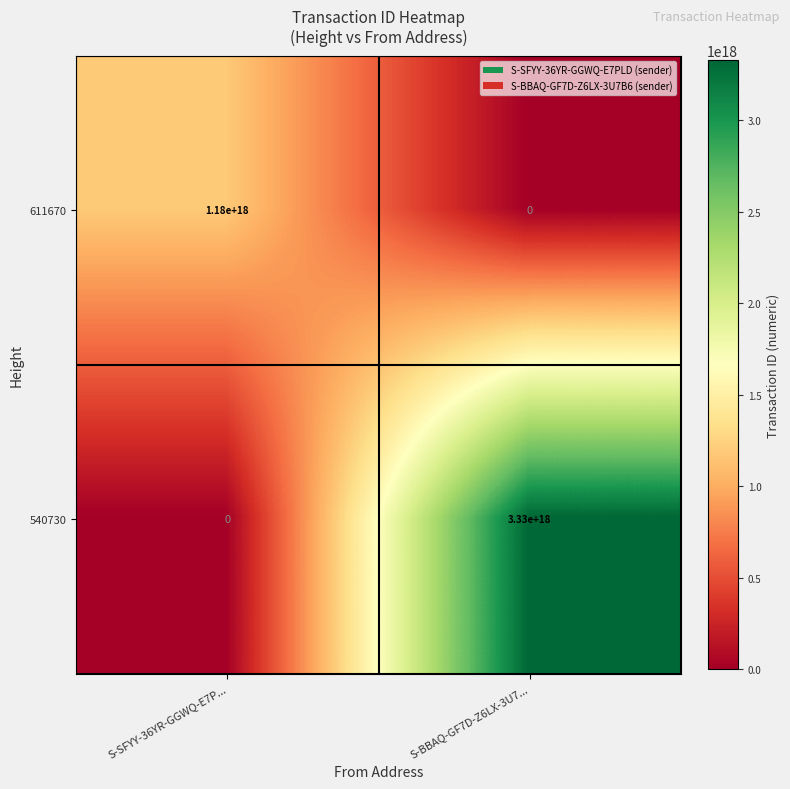

Where is 540730 nearest to the value 1665000000000000000?

S-SFYY-36YR-GGWQ-E7P...